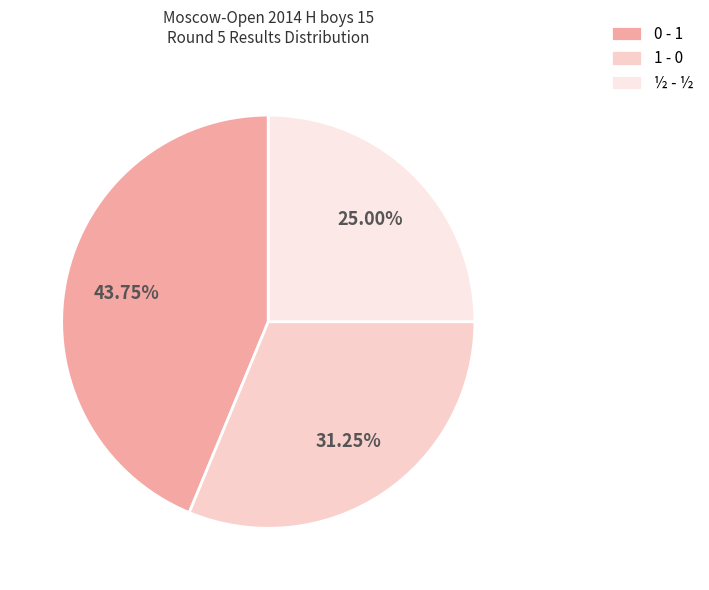

The 1 - 0 slice represents 31% of the pie. True or false?

True